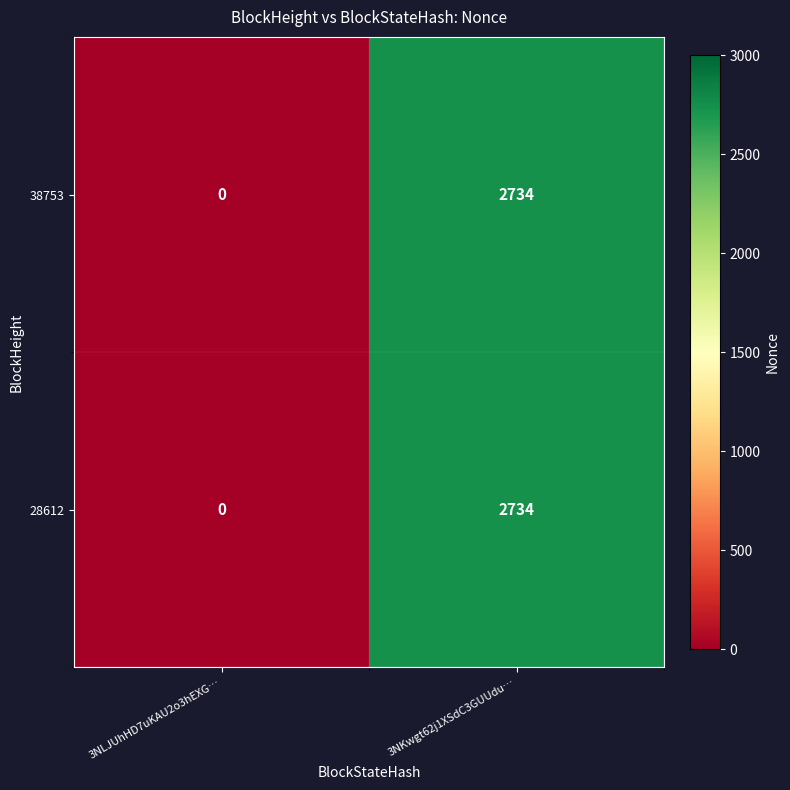

Reading left to right, extract all data points from this chart.

38753: 3NLJUhHD7uKAU2o3hEXG…=0	3NKwgt62j1XSdC3GUUdu…=2734
28612: 3NLJUhHD7uKAU2o3hEXG…=0	3NKwgt62j1XSdC3GUUdu…=2734